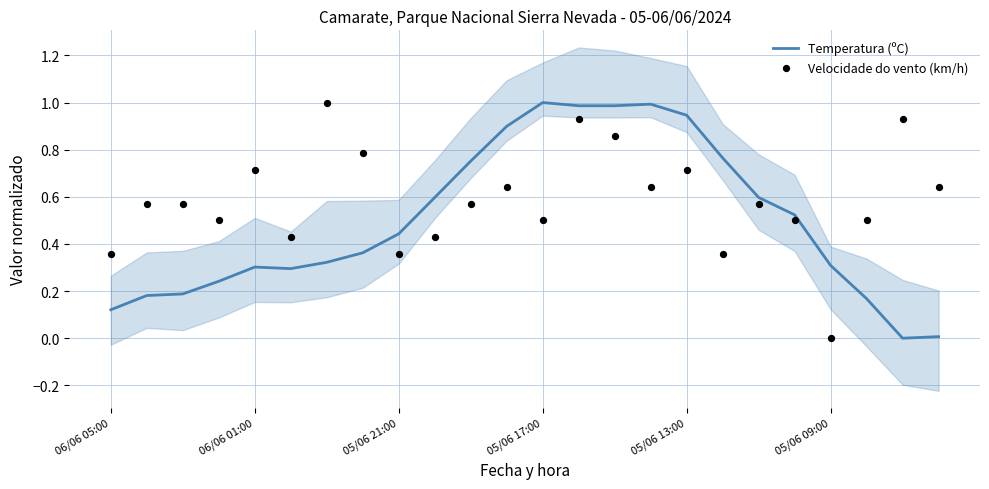

Which series has the widest spread of Y values?

Temperatura (ºC)